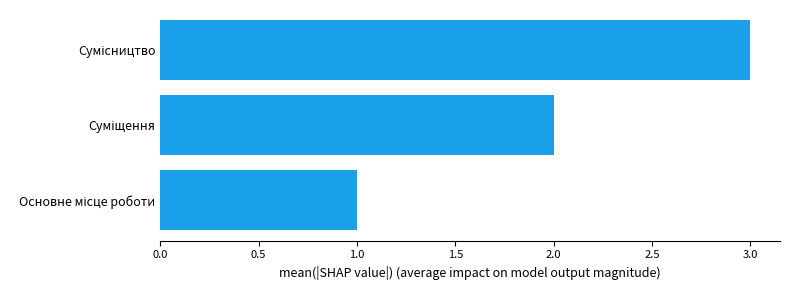

How many data points are less than 2?

1